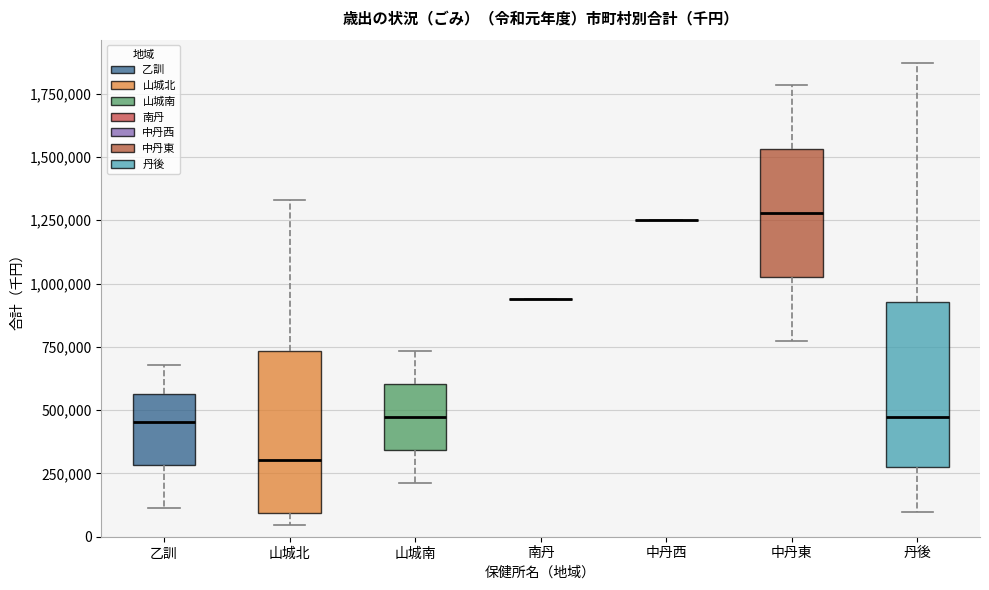

Reading left to right, transcribe this box plot: for each box, give where its median line is, the range the box spans, and where its two whiskers end, as read against the y-axis. The values are not printed on the chart, so give them approximately, as read against the axis.

乙訓: median 450000, box 300000 to 550000, whiskers 100000 to 700000
山城北: median 300000, box 100000 to 750000, whiskers 50000 to 1350000
山城南: median 450000, box 350000 to 600000, whiskers 200000 to 750000
南丹: box collapsed to a line at 950000, whiskers 950000 to 950000
中丹西: box collapsed to a line at 1250000, whiskers 1250000 to 1250000
中丹東: median 1300000, box 1050000 to 1550000, whiskers 750000 to 1800000
丹後: median 450000, box 300000 to 950000, whiskers 100000 to 1850000